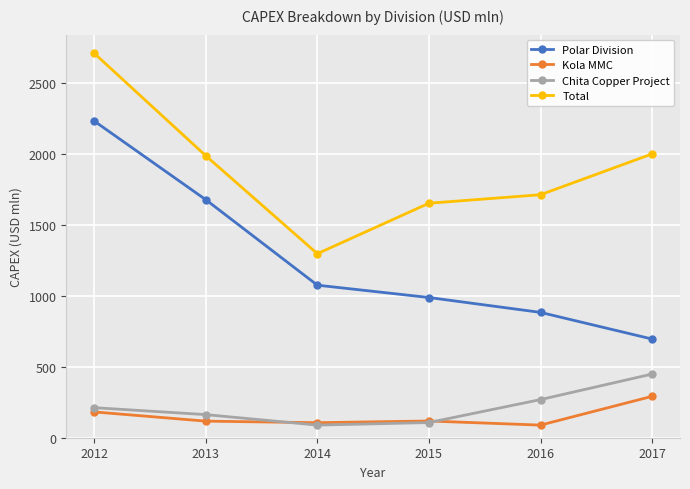

What is the approximate value of Total at 2013?

1989